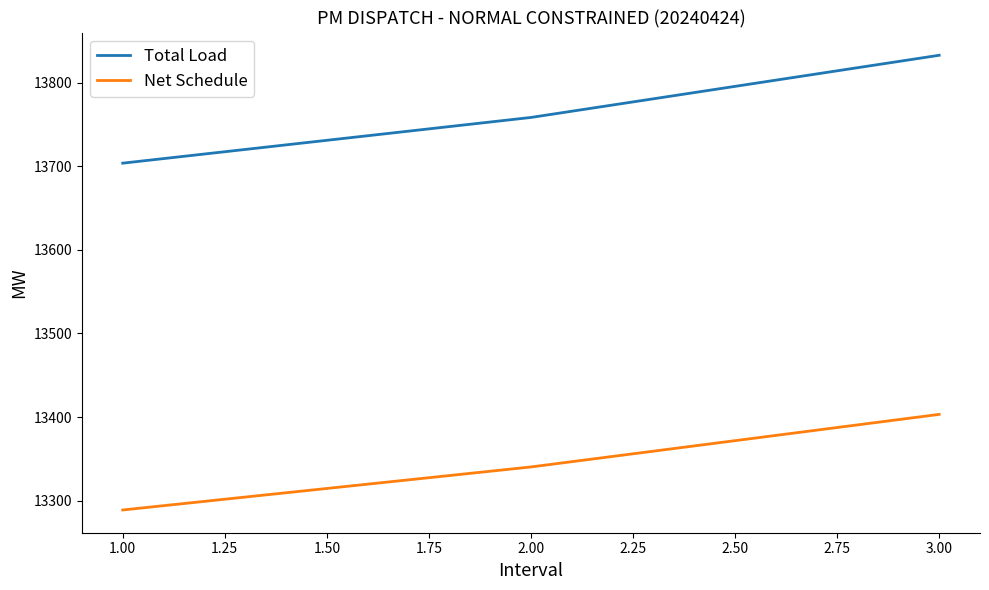

Which series has the largest total across all categories?

Total Load